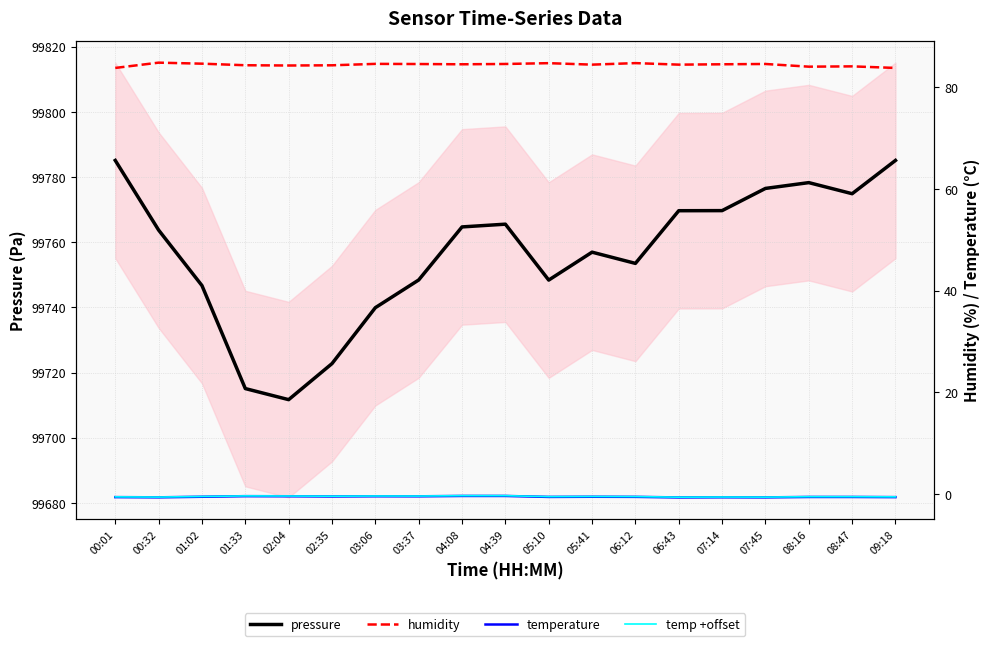

What is the average value of the temperature +offset series?

-0.5